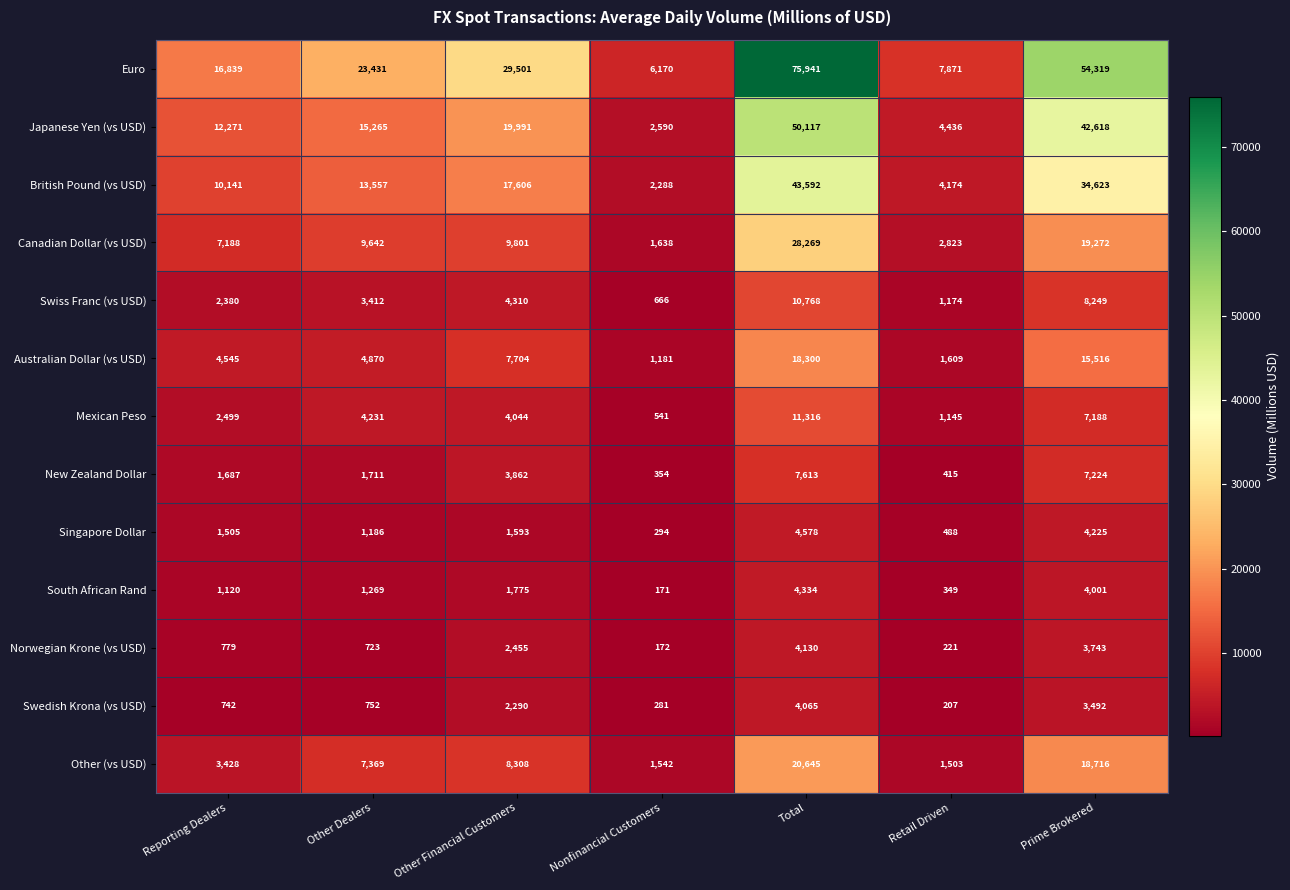

Read the Japanese Yen (vs USD) value at Other Dealers.

15265